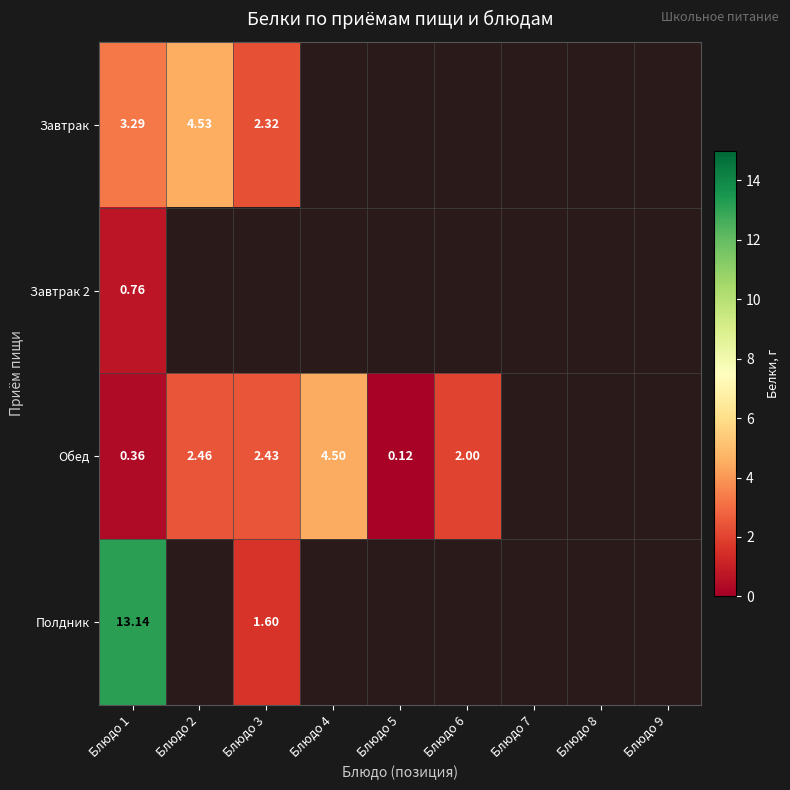

At which label does Завтрак reach its peak?

Блюдо 2